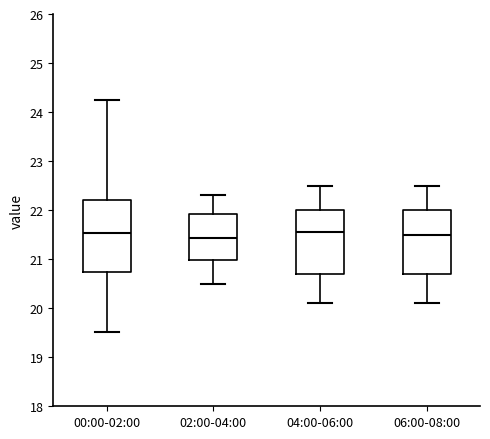

Reading left to right, transcribe this box plot: for each box, give where its median line is, the range the box spans, and where its two whiskers end, as read against the y-axis. The values are not printed on the chart, so give them approximately, as read against the axis.

00:00-02:00: median 21.5, box 20.7 to 22.2, whiskers 19.5 to 24.3
02:00-04:00: median 21.4, box 21.0 to 21.9, whiskers 20.5 to 22.3
04:00-06:00: median 21.6, box 20.7 to 22.0, whiskers 20.1 to 22.5
06:00-08:00: median 21.5, box 20.7 to 22.0, whiskers 20.1 to 22.5